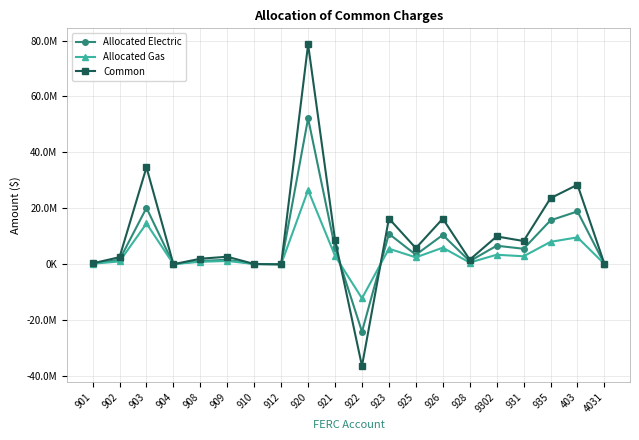

What is the difference between the second highest and minimum values in the Allocated Gas series?

26797848.7